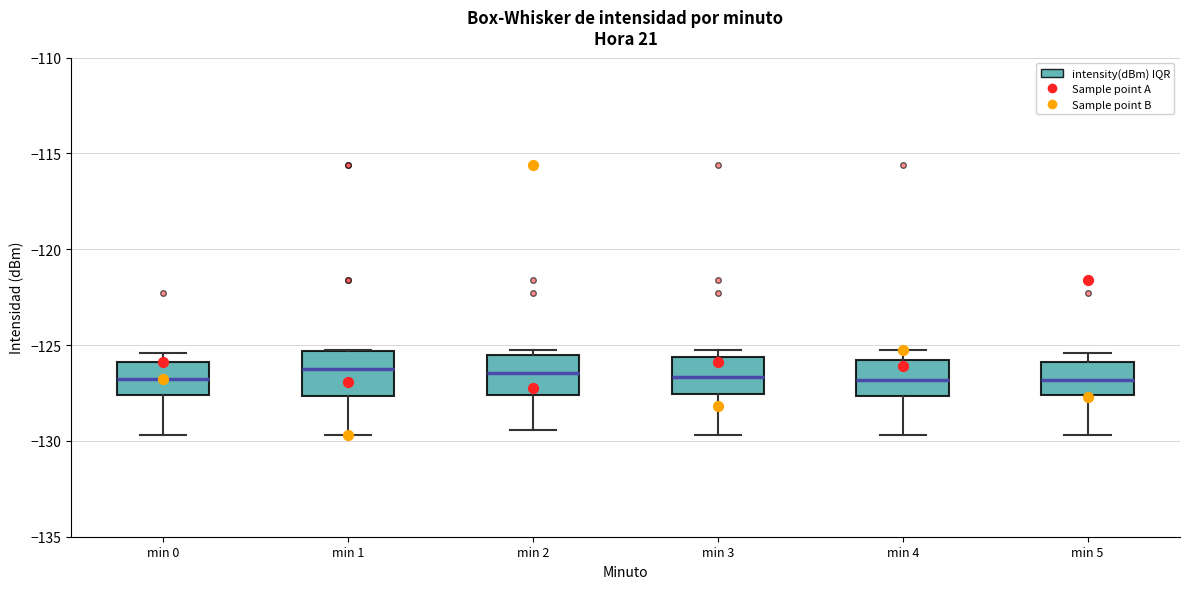

Reading left to right, transcribe this box plot: for each box, give where its median line is, the range the box spans, and where its two whiskers end, as read against the y-axis. The values are not printed on the chart, so give them approximately, as read against the axis.

min 0: median -127.0, box -127.5 to -126.0, whiskers -129.5 to -125.5
min 1: median -126.0, box -127.5 to -125.5, whiskers -129.5 to -125.5
min 2: median -126.5, box -127.5 to -125.5, whiskers -129.5 to -125.5 (just above the box's upper edge)
min 3: median -126.5, box -127.5 to -125.5, whiskers -129.5 to -125.5 (just above the box's upper edge)
min 4: median -127.0, box -127.5 to -126.0, whiskers -129.5 to -125.5
min 5: median -127.0, box -127.5 to -126.0, whiskers -129.5 to -125.5